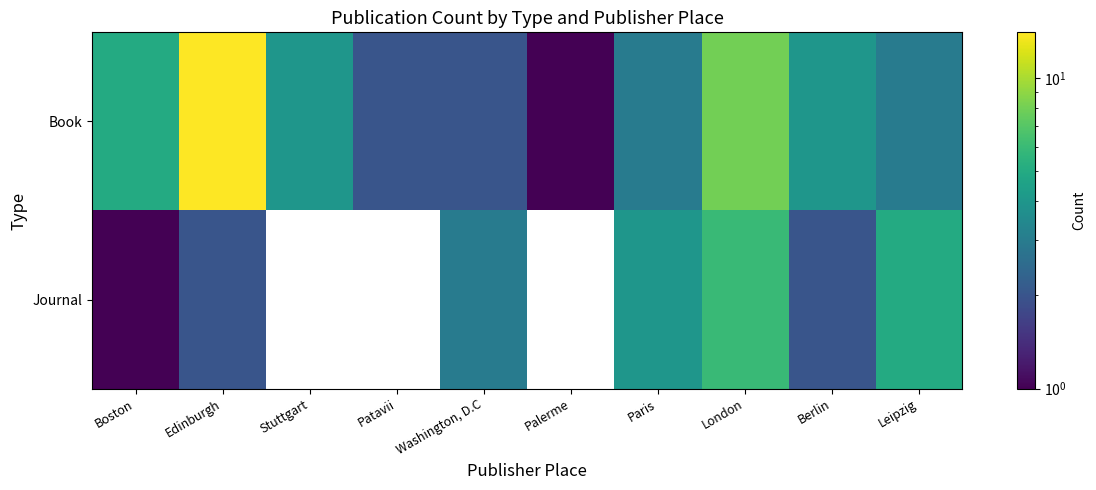

At which label is Journal closest to 3?

Washington, D.C